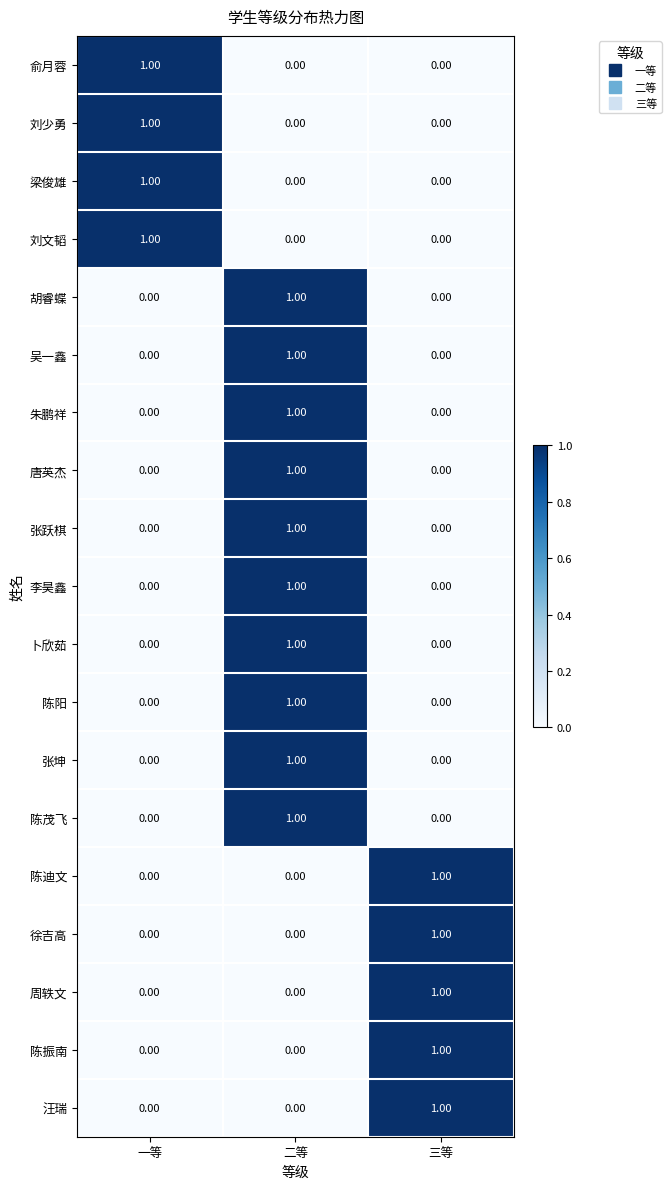

What is the total value across all series at 一等?

4